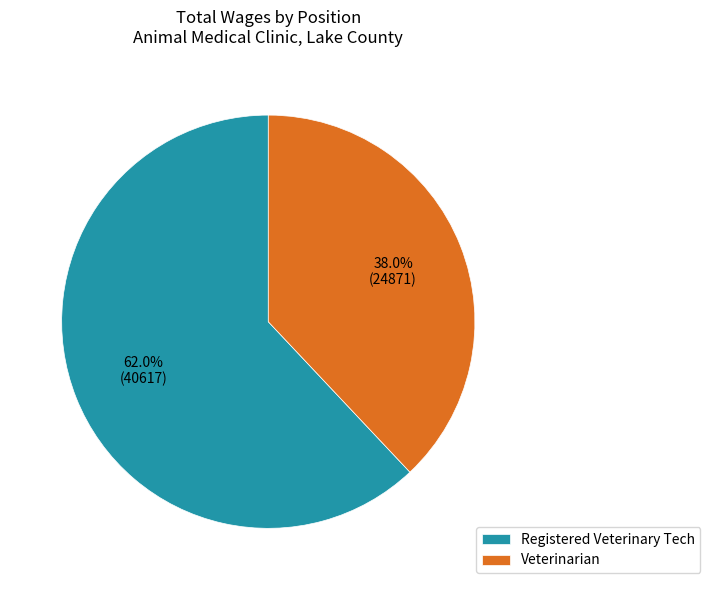

What is the smallest slice in the pie chart?

Veterinarian